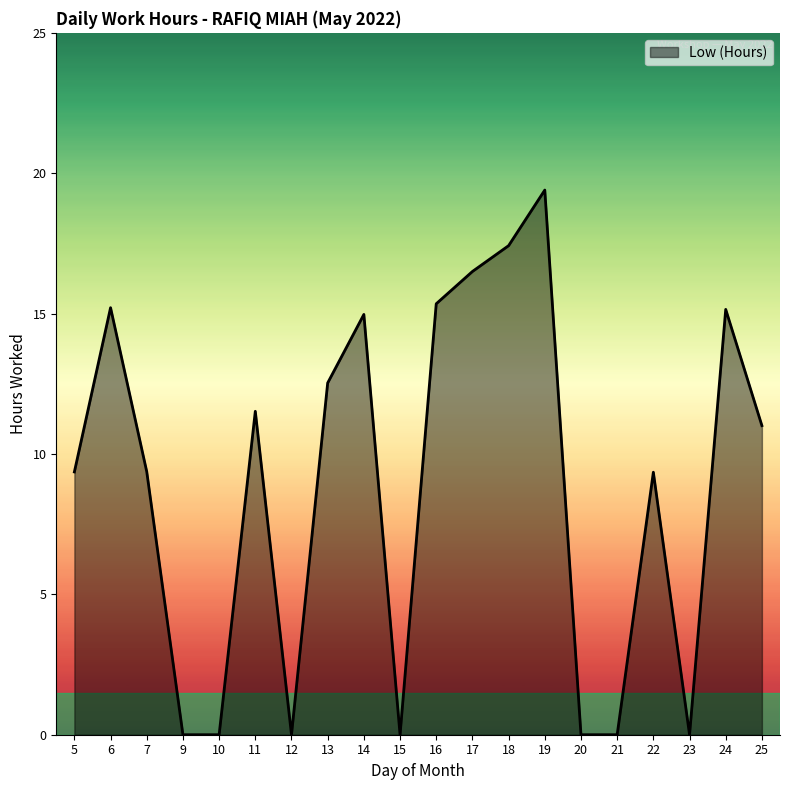

At which category does the chart reach its peak across all series?

19